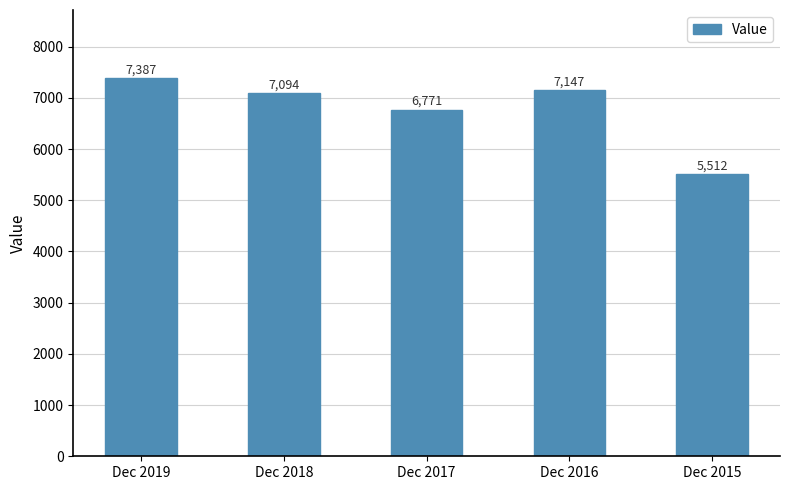

Does the chart contain any negative values?

No